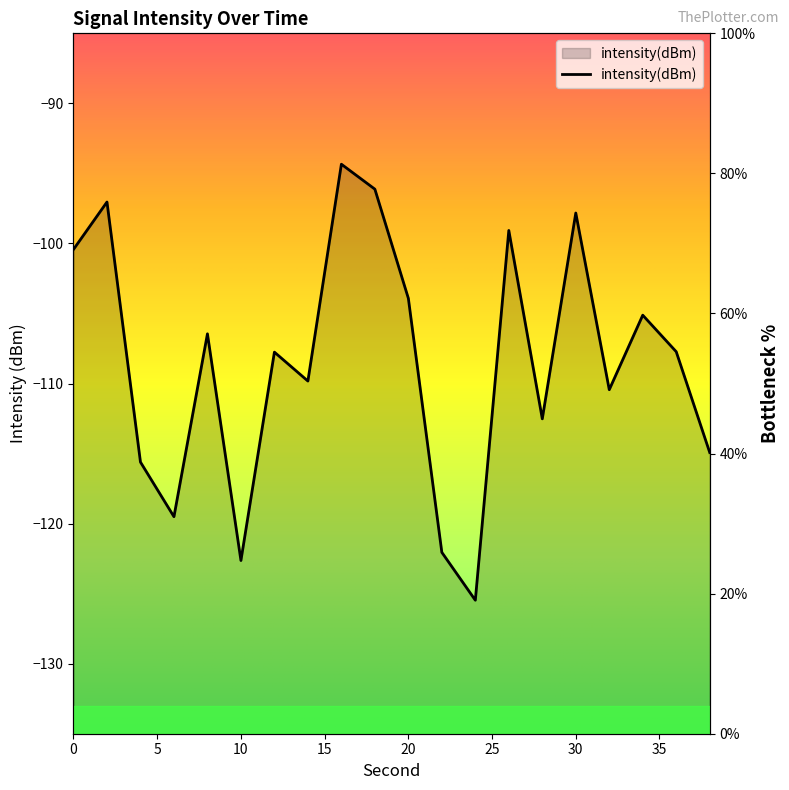

What is the minimum value shown in the chart?

19.1